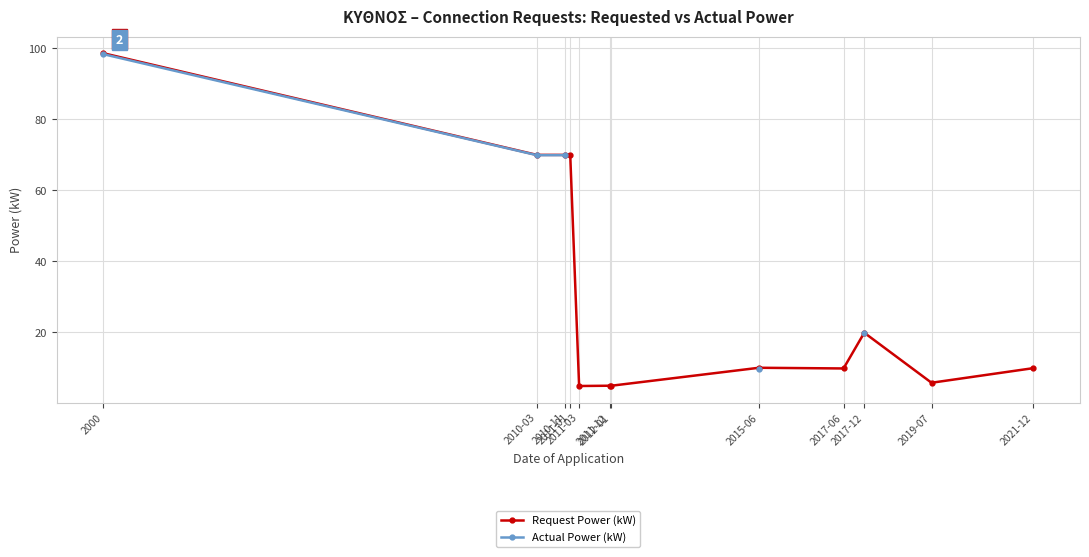

The value of Request Power (kW) at 2000 is 98.7. True or false?

True